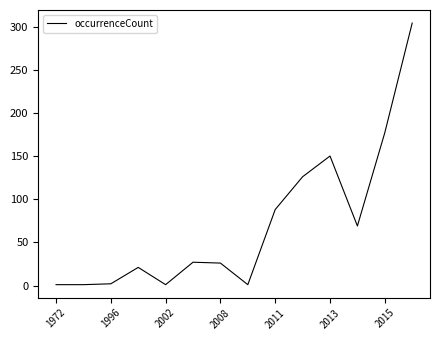

What is the greatest value displayed?

304